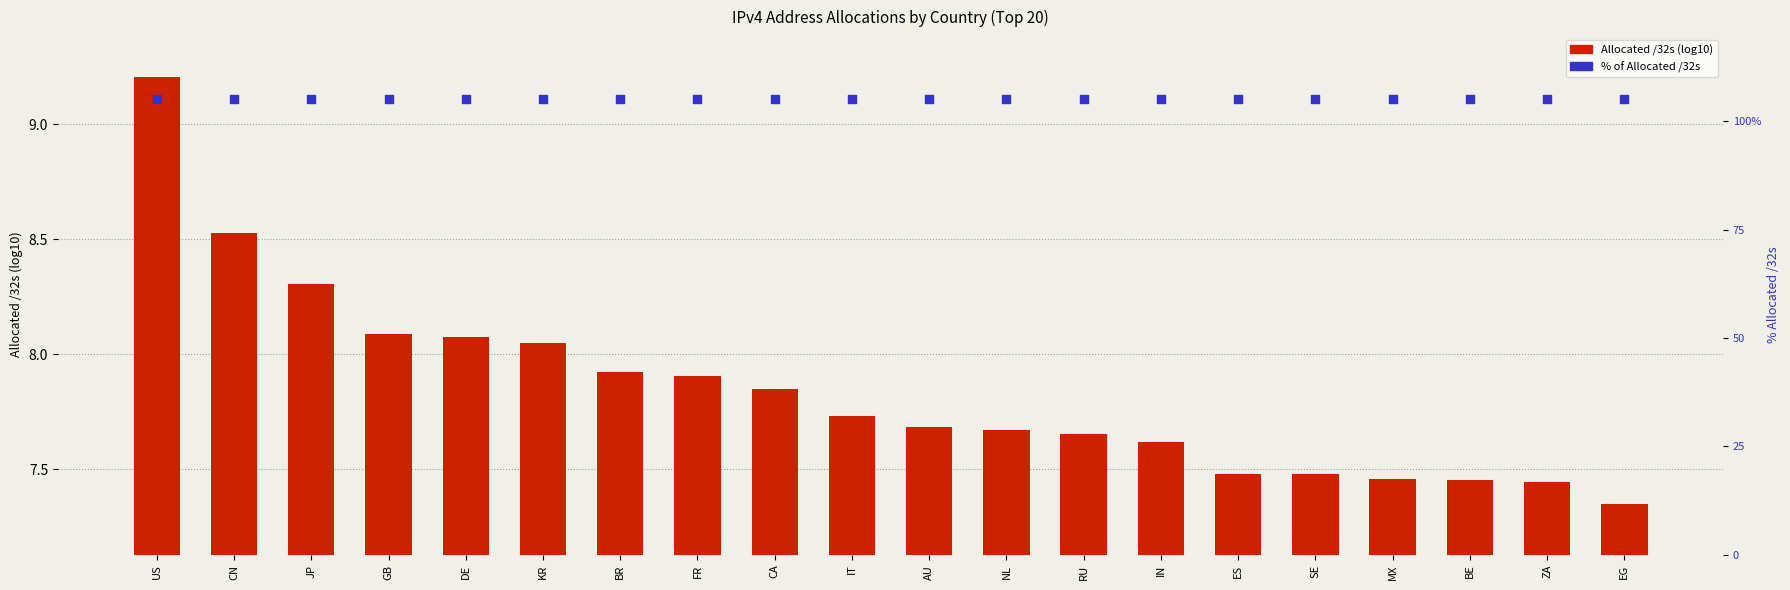

Which series has the largest total across all categories?

% Allocated /32s